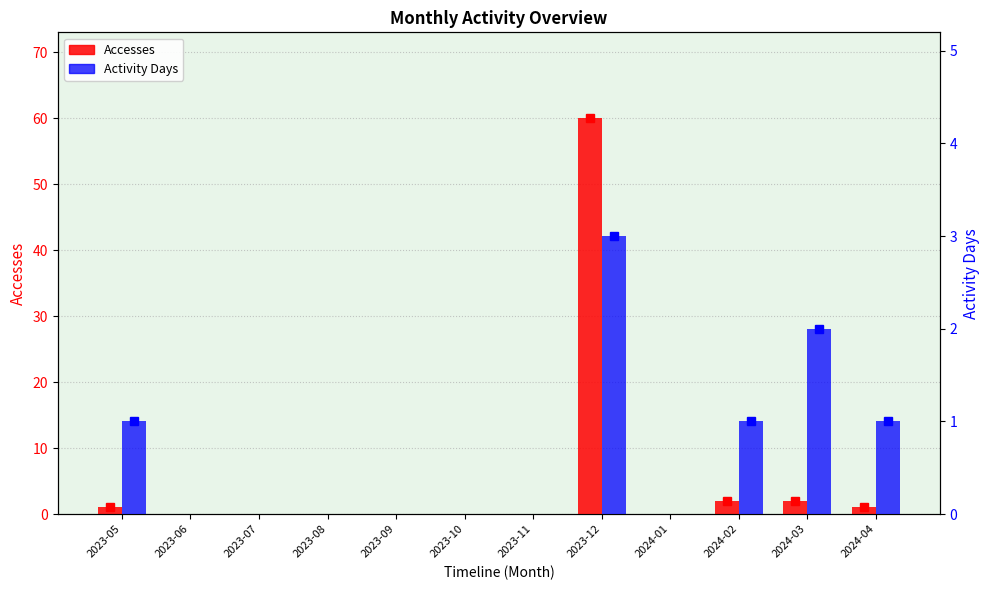

Rank the categories by Accesses value from lowest to highest.

2023-06, 2023-07, 2023-08, 2023-09, 2023-10, 2023-11, 2024-01, 2023-05, 2024-04, 2024-02, 2024-03, 2023-12